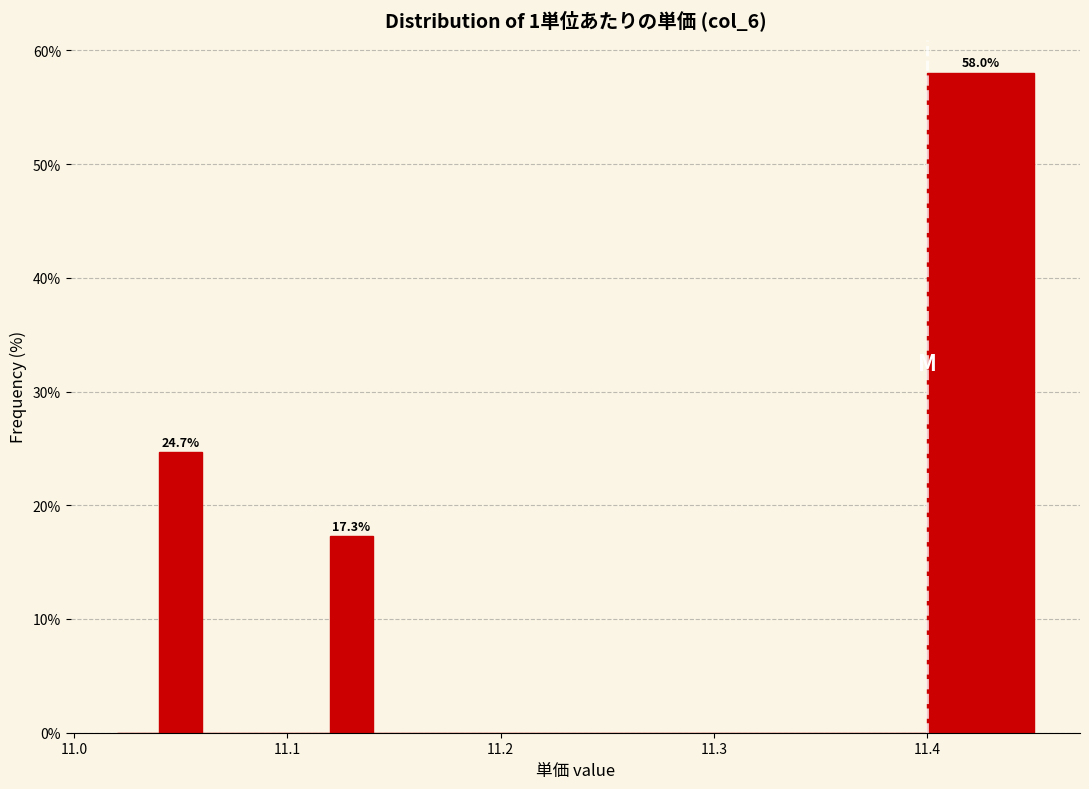

Around what value on the x-axis is the tallest bar? Give the approximate position of its centre, as read against the axis.

11.43